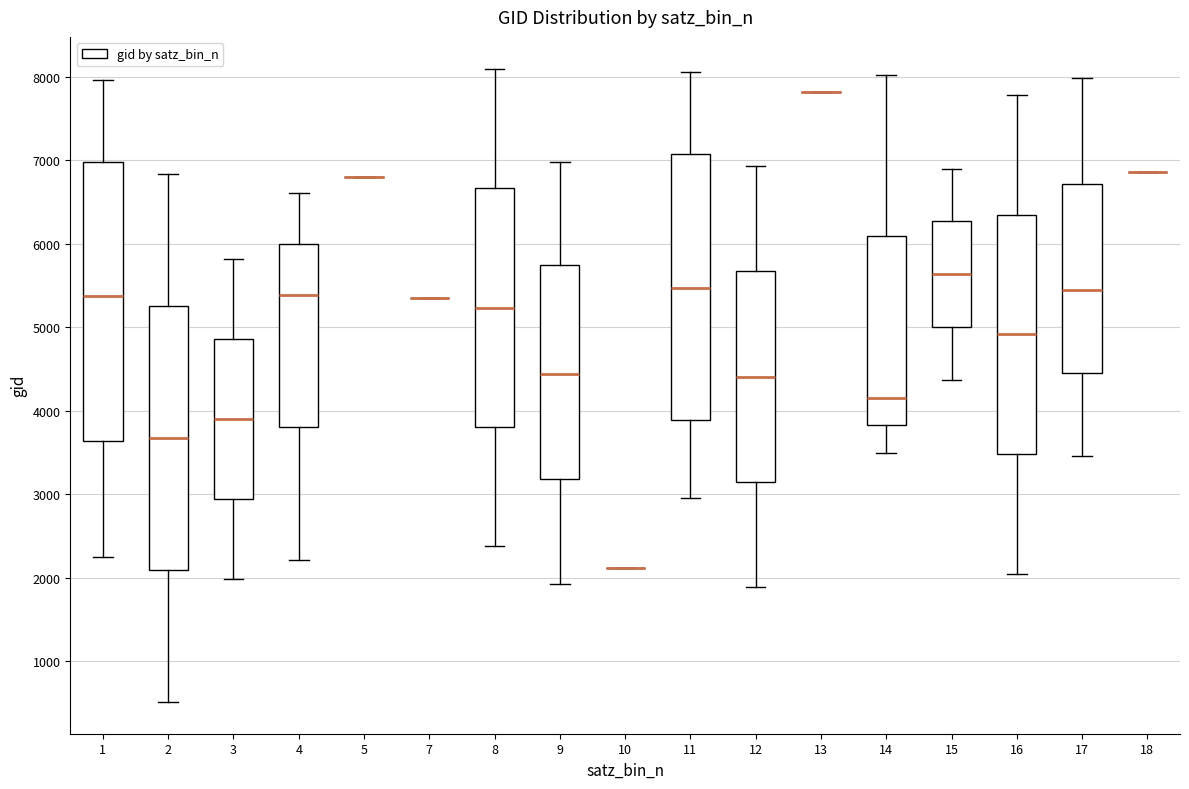

Where does the upper whisker of the box at x = 9 end on the y-axis? The values are not printed on the chart, so give them approximately, as read against the axis.

7000